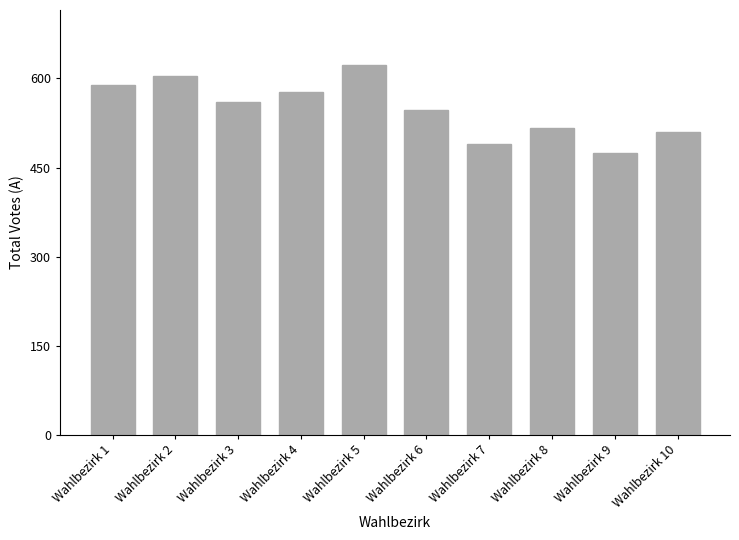

The chart shows a value of 933 at Wahlbezirk 4. True or false?

False